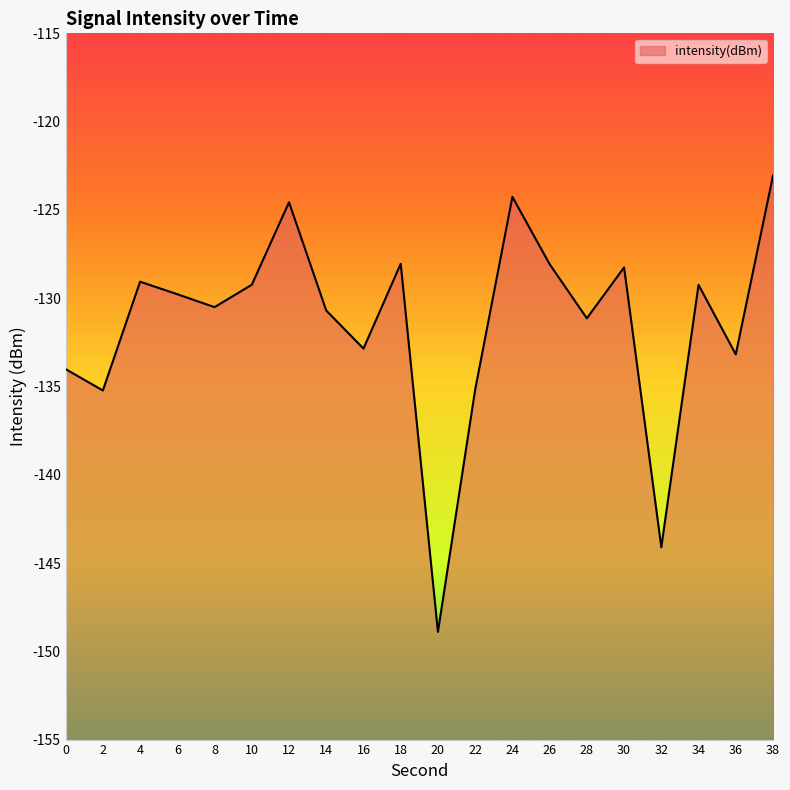

Where does the data first go above -129?

12